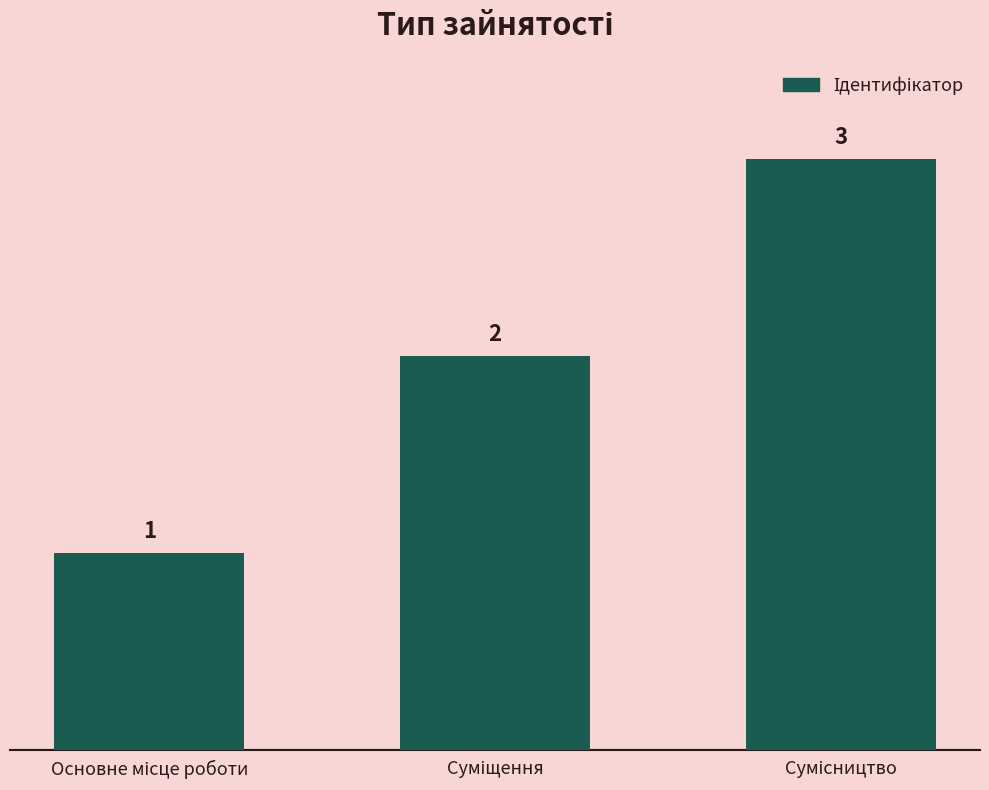

What is the value of the 1st bar from the left?

1